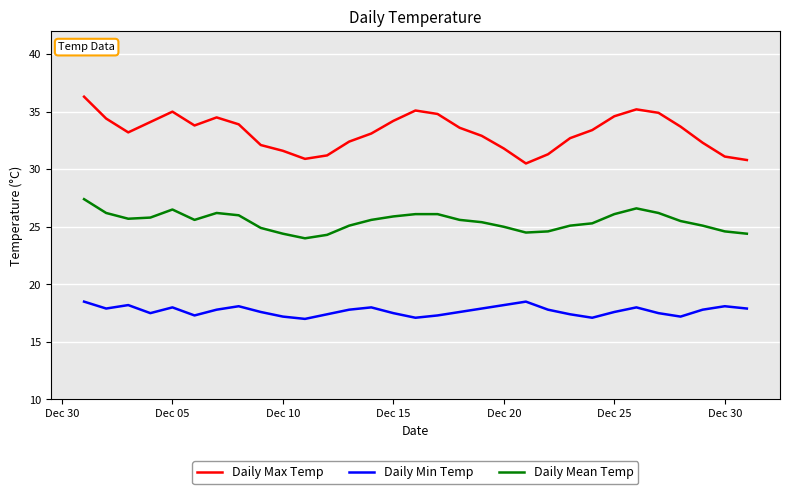

Count the number of data series in this chart.

3